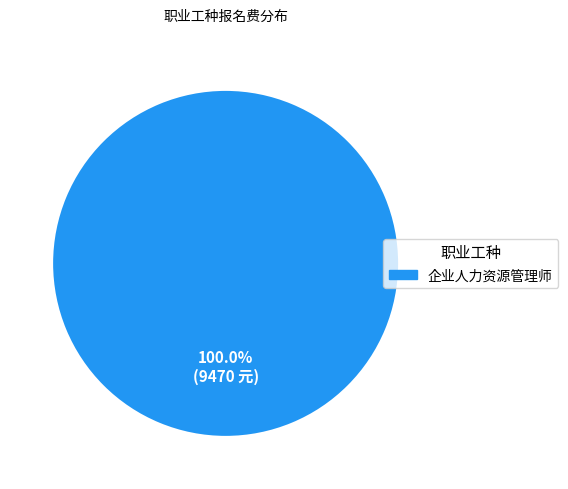

Is there any slice that represents more than half of the pie?

Yes